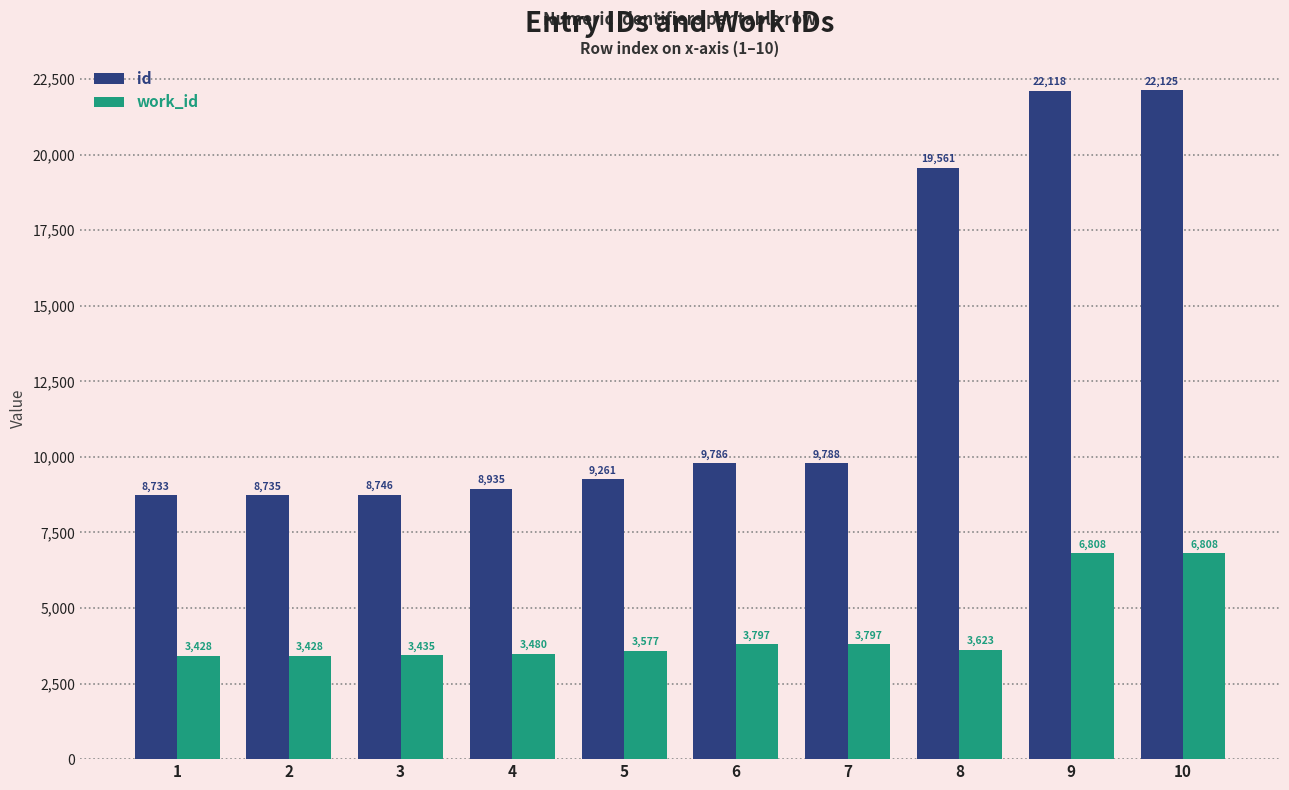

What is the value of the work_id bar at the 1st from the left?

3428